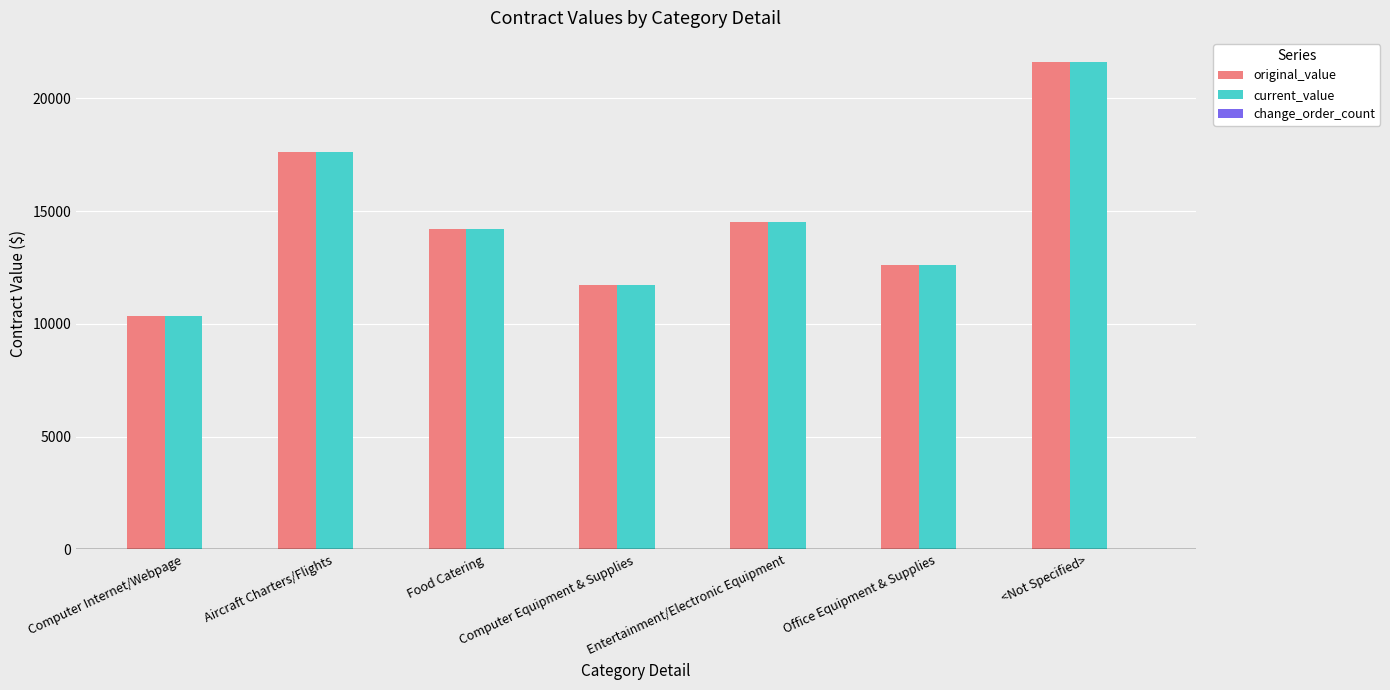

True or false: original_value has a value of 20290.9 at Food Catering.

False